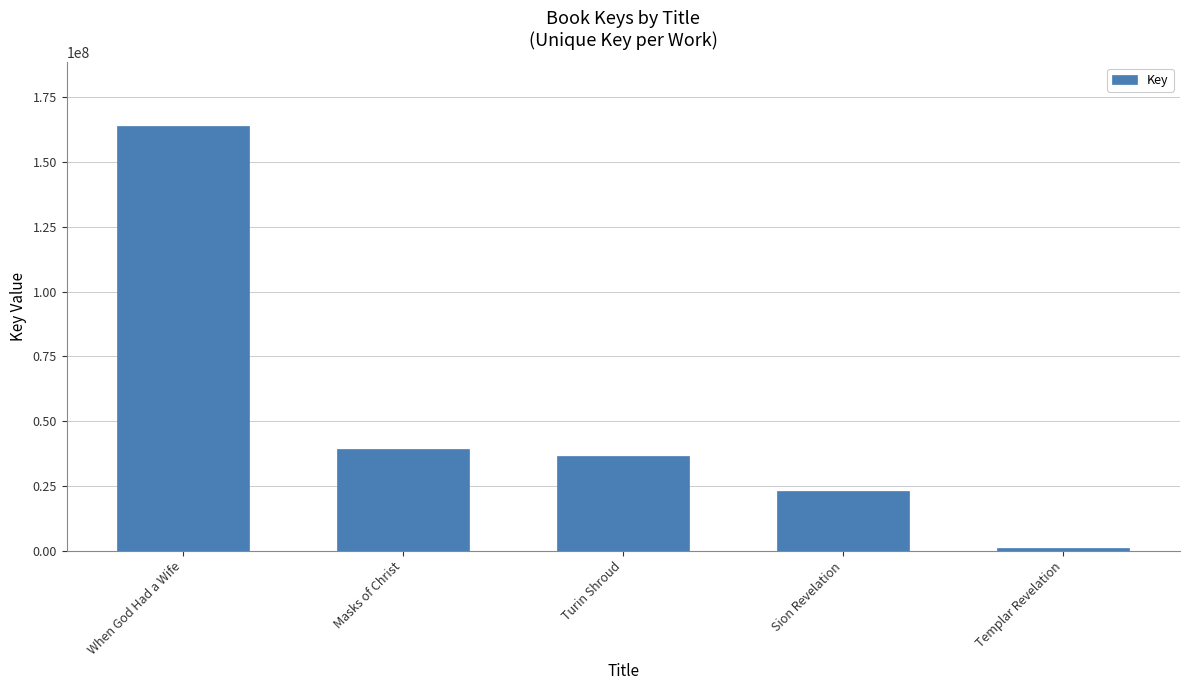

Reading left to right, extract all data points from this chart.

163943649	39429156	36505475	22936986	1168140